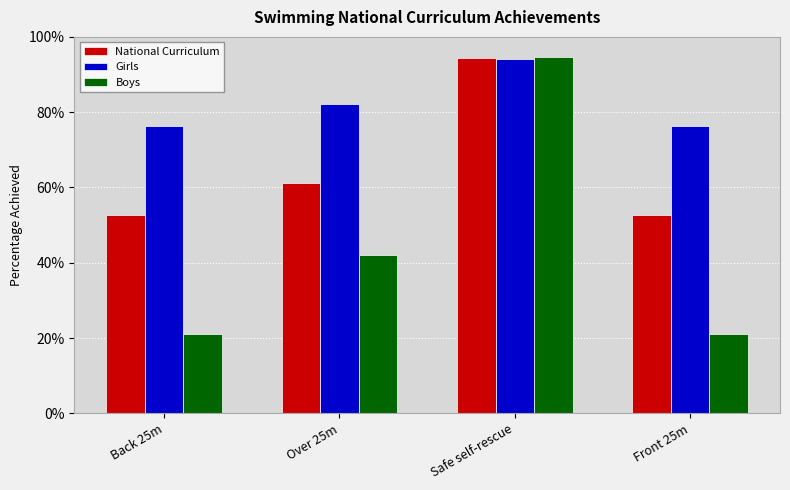

At which label is Girls closest to 0?

Back 25m